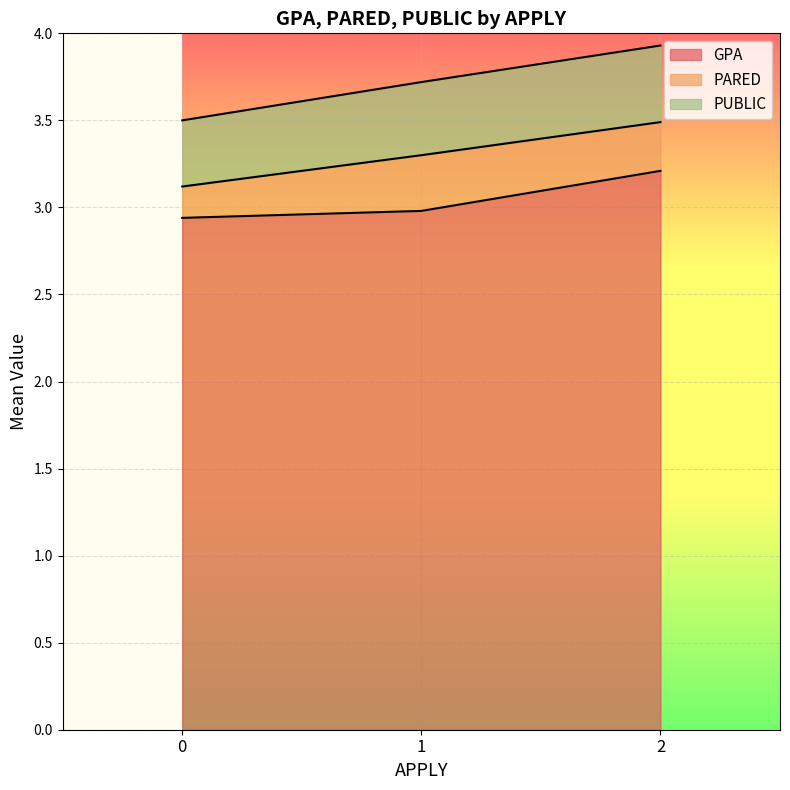

How many data points does each series have?

3